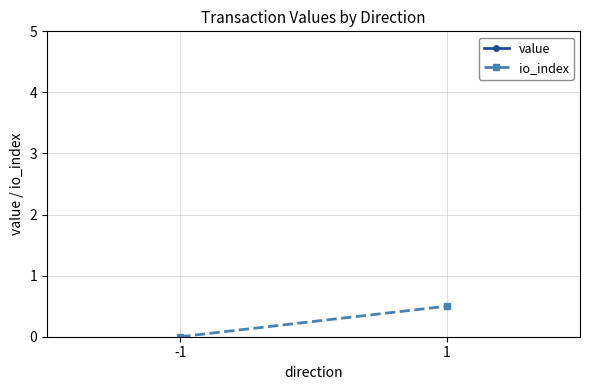

What is the difference between the maximum and minimum values in the io_index series?

0.5